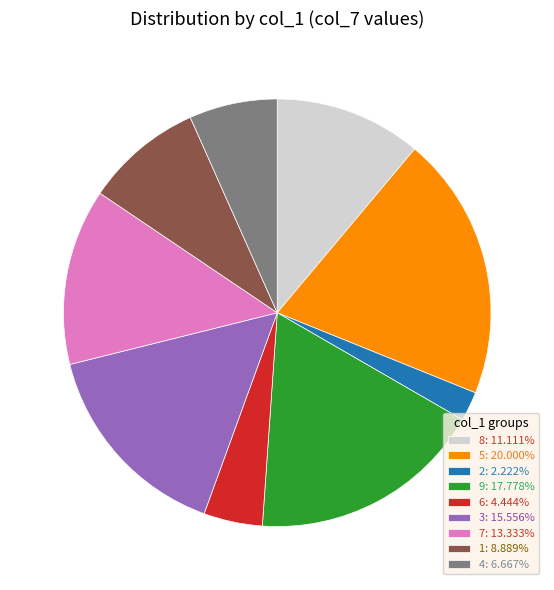

Approximately how many times larger is the value at 9: 17.778% compared to 4: 6.667%?

2.7